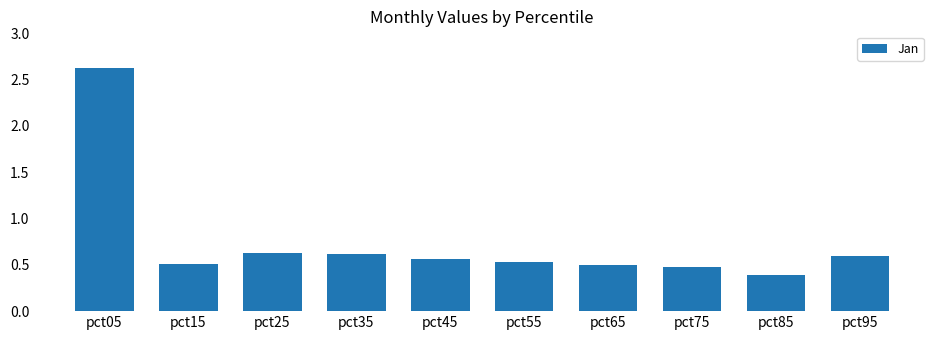

True or false: the data shows 1.1 at pct25.

False